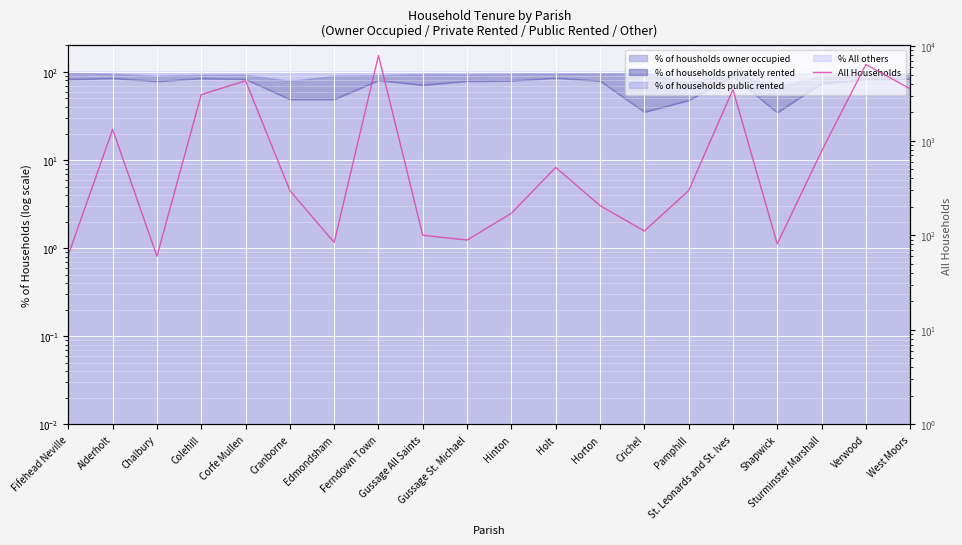

What is the sum of all values?

32914